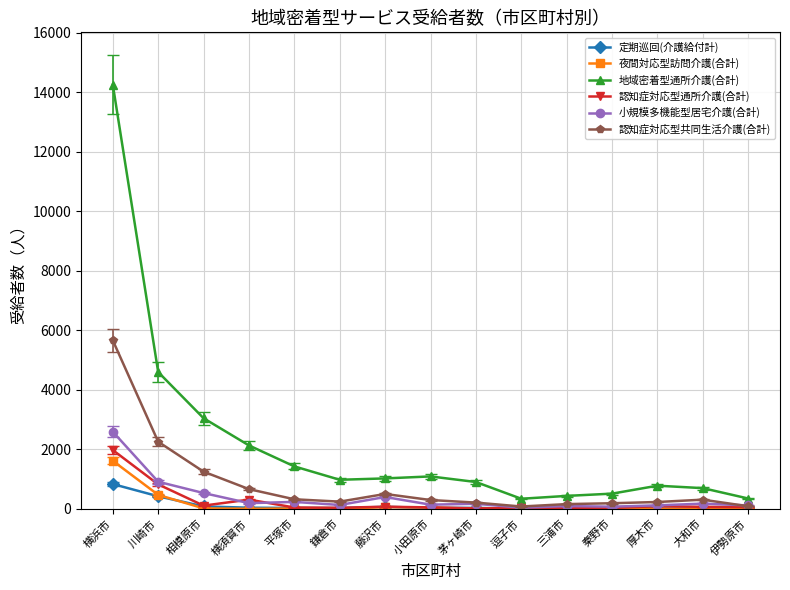

How many categories are shown in the chart?

15